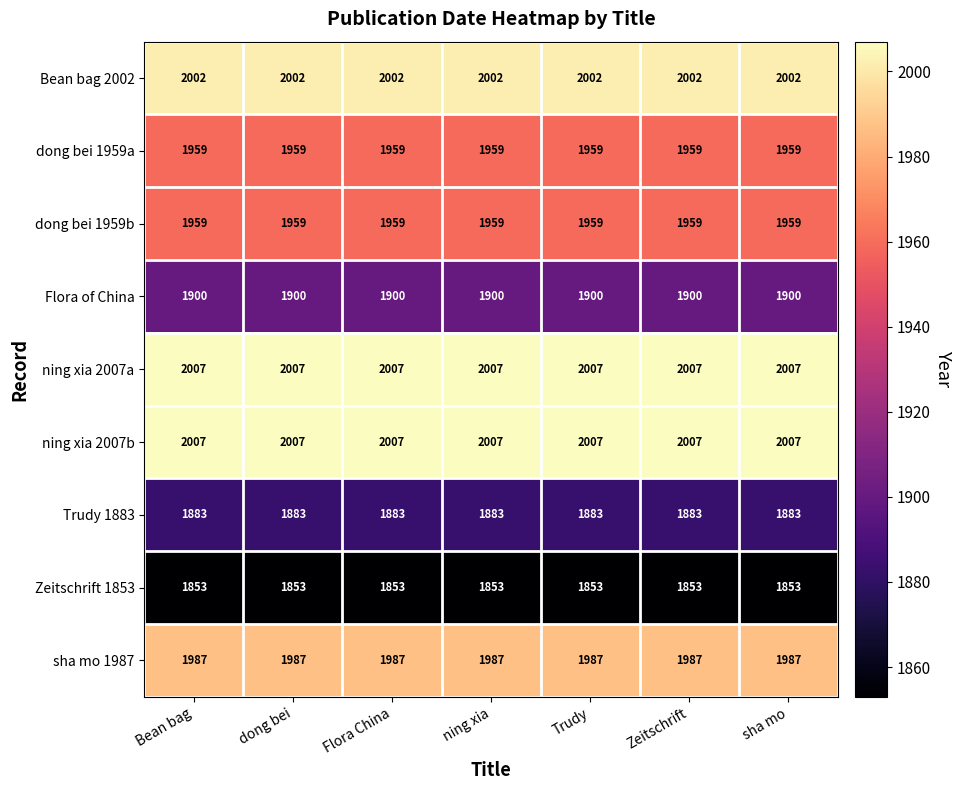

What is the total value across all series at Bean bag?

17557